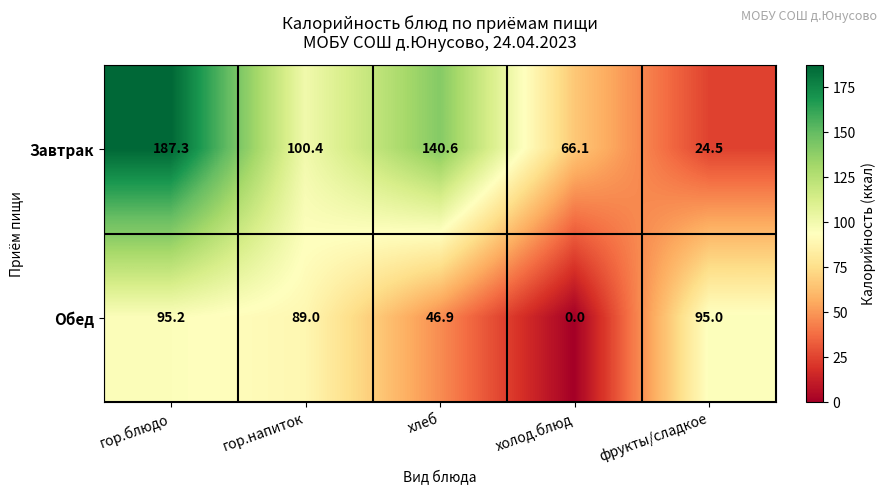

What is the approximate value of Обед at гор.блюдо?

95.2